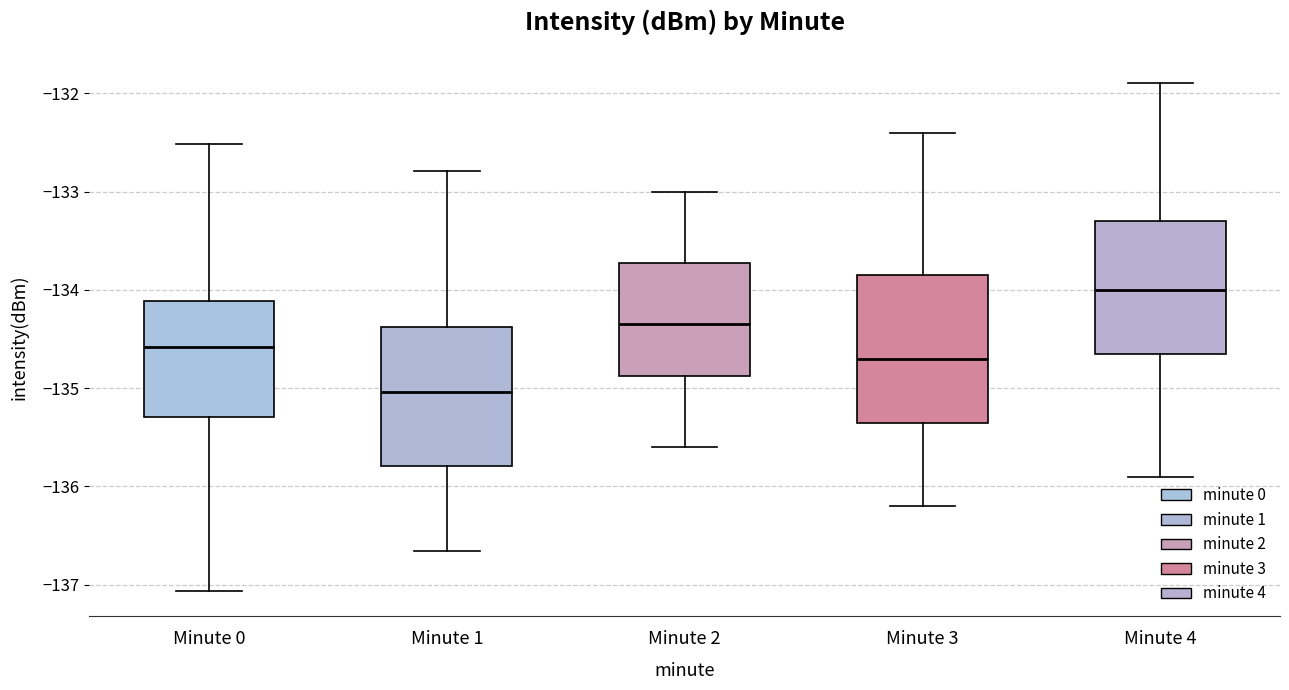

Which box has the highest median line?

Minute 4